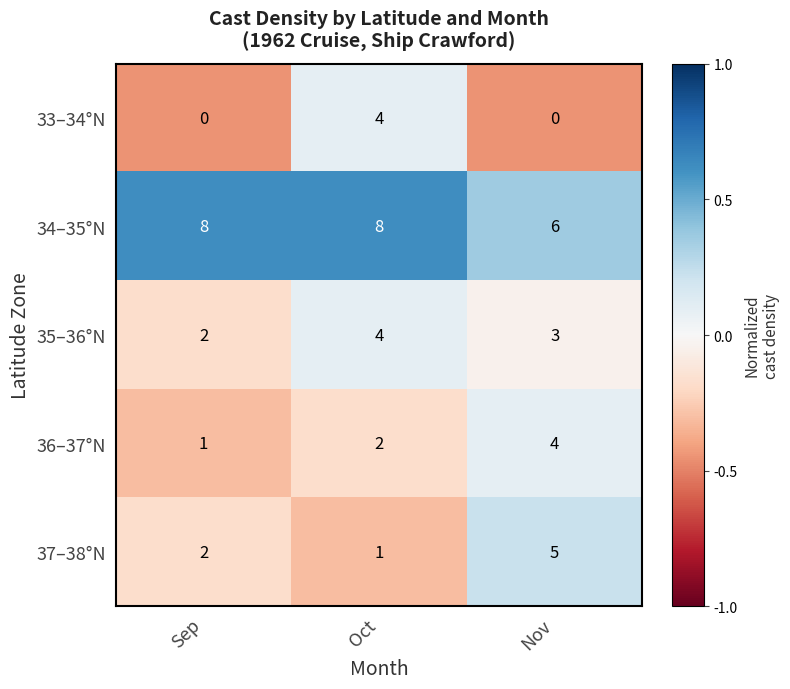

What value does the 34–35°N series have at Oct?

8